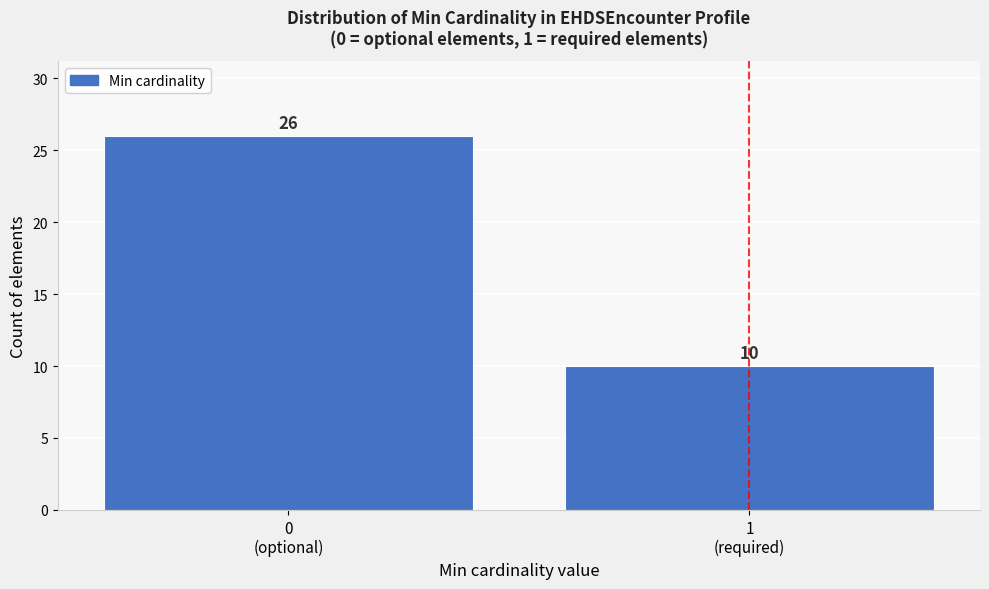

Reading left to right, transcribe all the data shown in this chart.

26	10